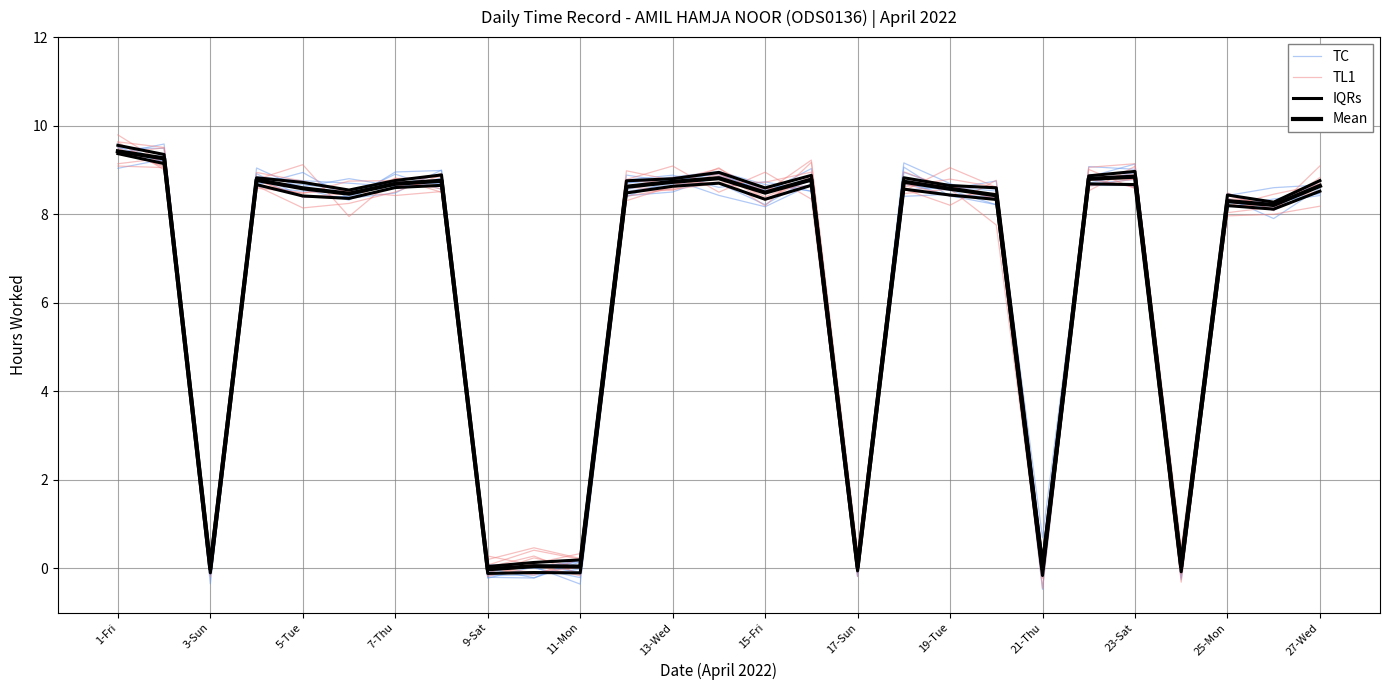

The TL1 series shows -0.1 at 9-Sat. True or false?

True